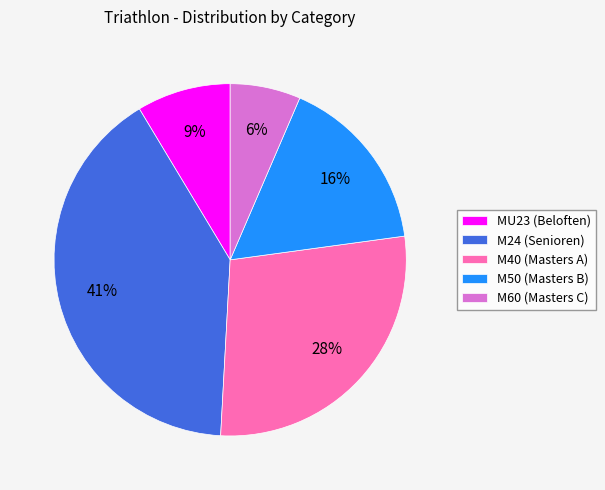

Is the sum of MU23 (Beloften) and M60 (Masters C) greater than half?

No